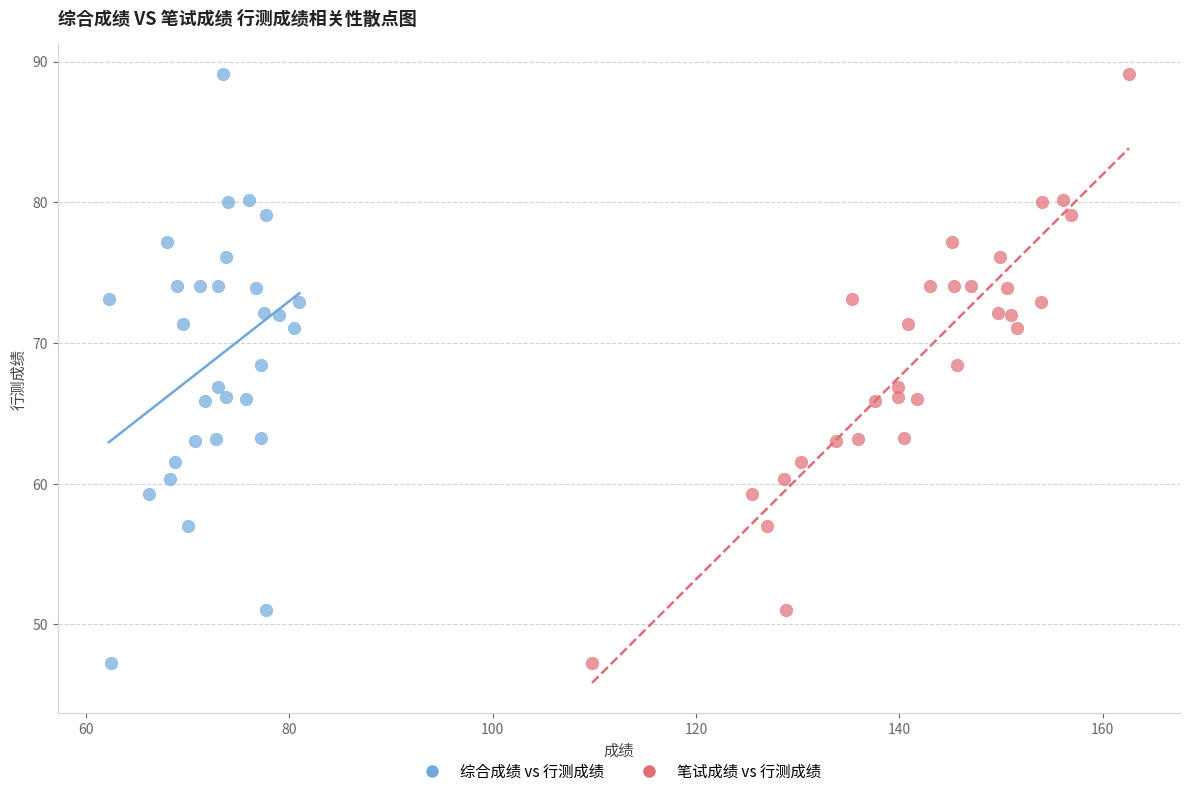

What are all the series names shown in the legend?

综合成绩 vs 行测成绩, 笔试成绩 vs 行测成绩